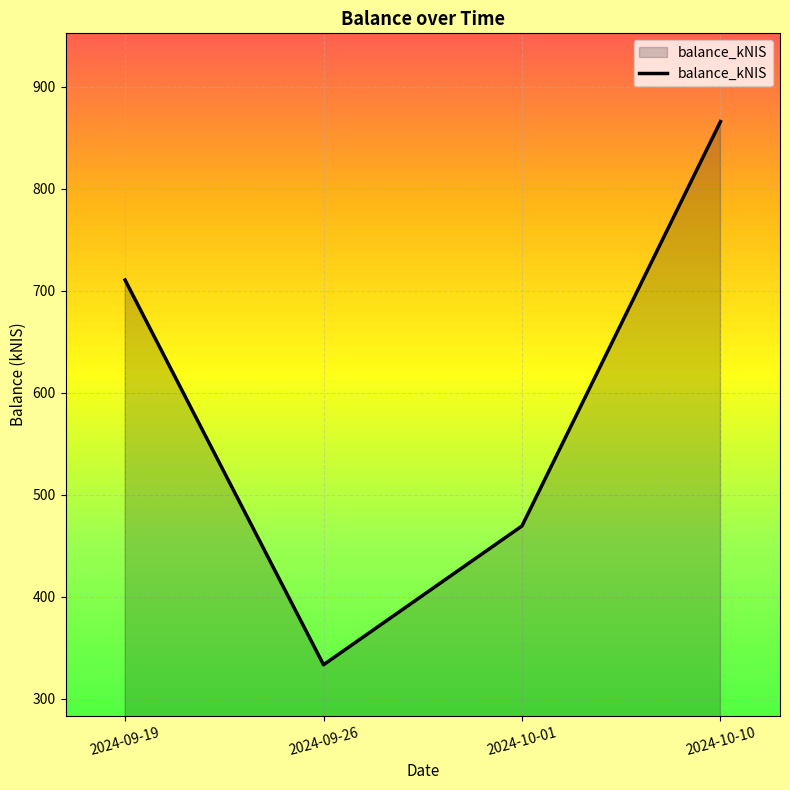

What is the ratio of the value at 2024-09-19 to the value at 2024-09-26?

2.1